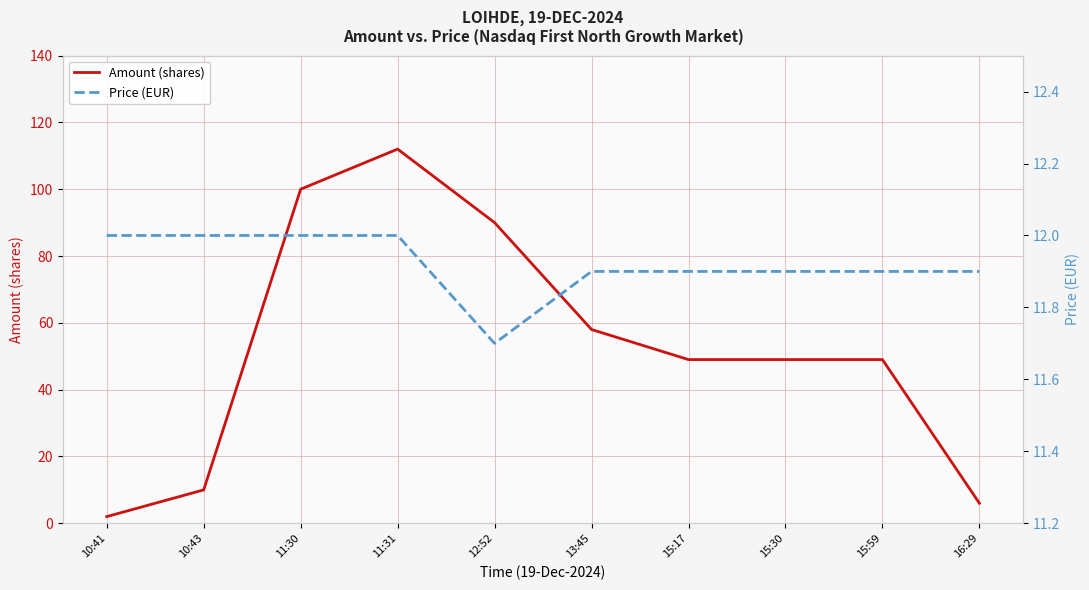

What is the difference between the Amount (shares) values at 10:41 and 16:29?

4